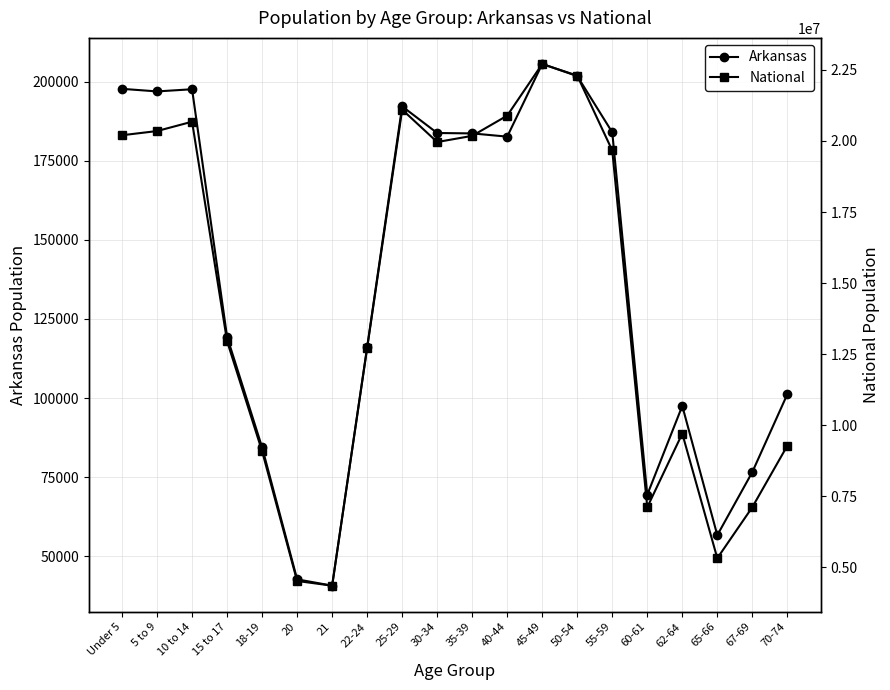

True or false: National and Arkansas intersect in this chart.

False